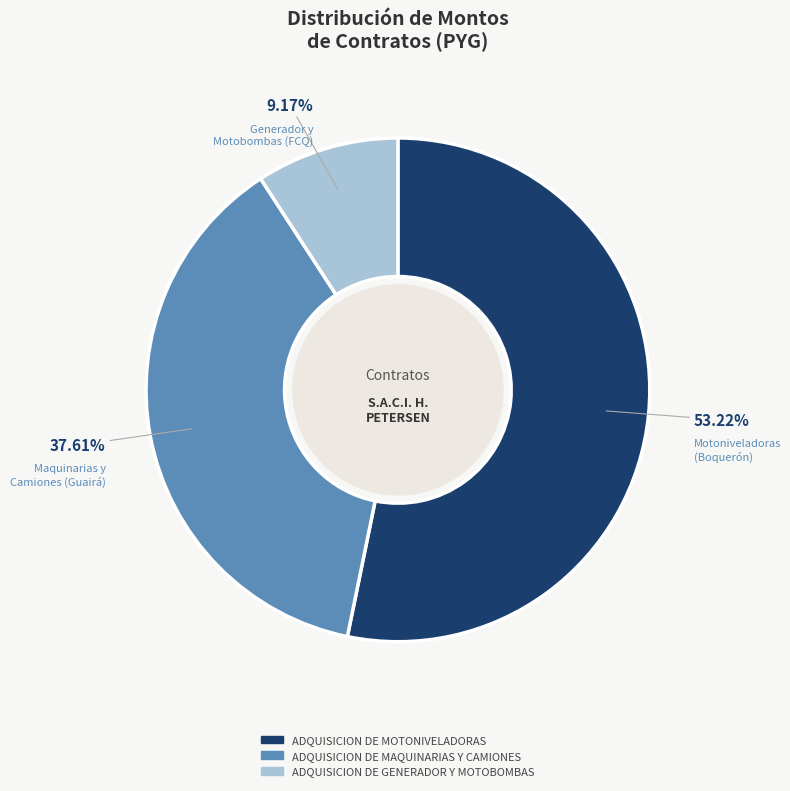

Is there a majority slice in this chart?

Yes